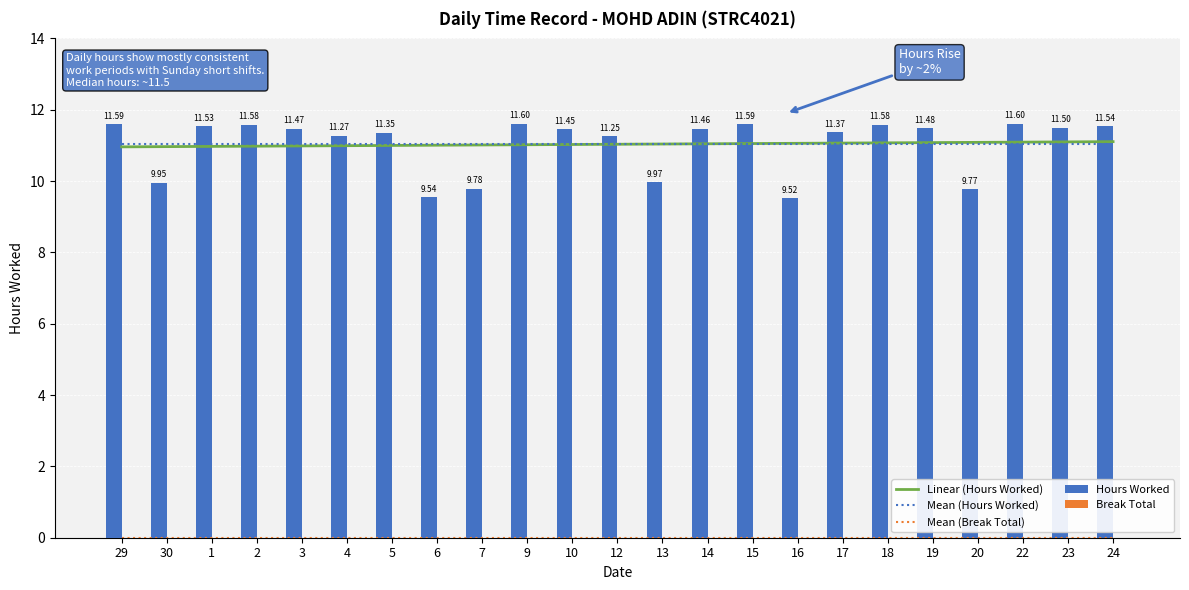

What is the label of the 14th bar from the left?

14